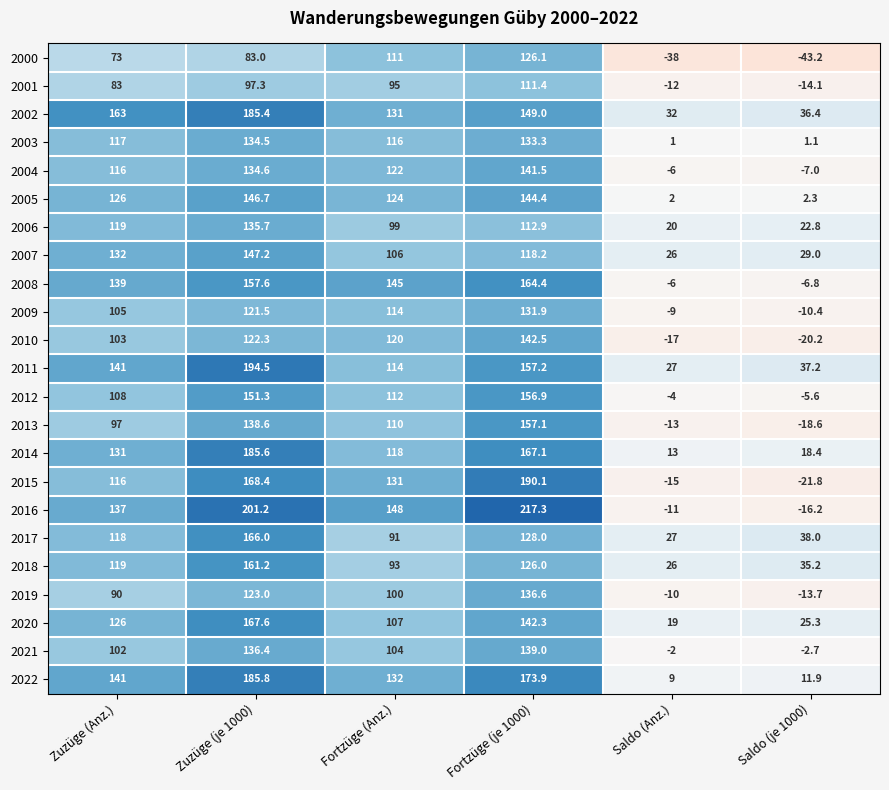

How many data points does each series have?

6